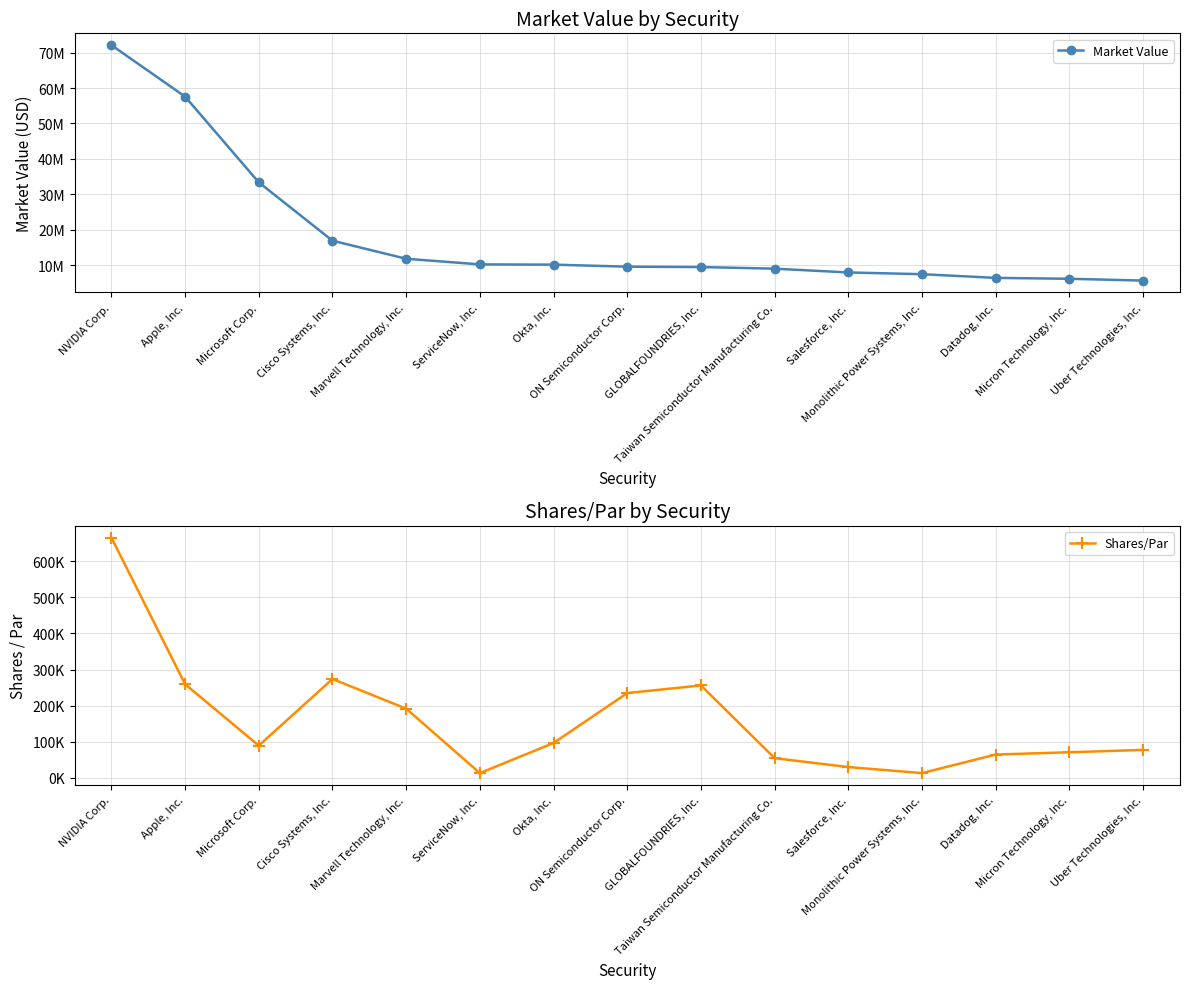

True or false: Shares/Par and Market Value intersect in this chart.

False